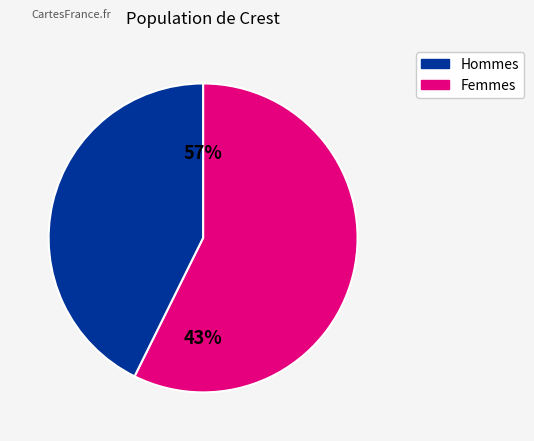

True or false: pct55 accounts for 27% of the total.

False